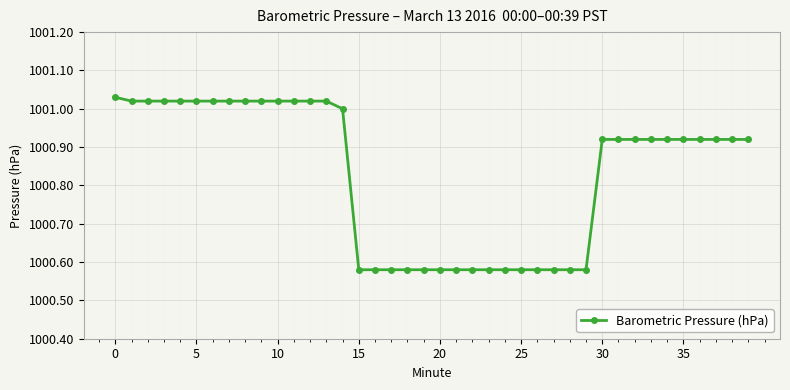

What is the difference between the second highest and minimum values?

0.4